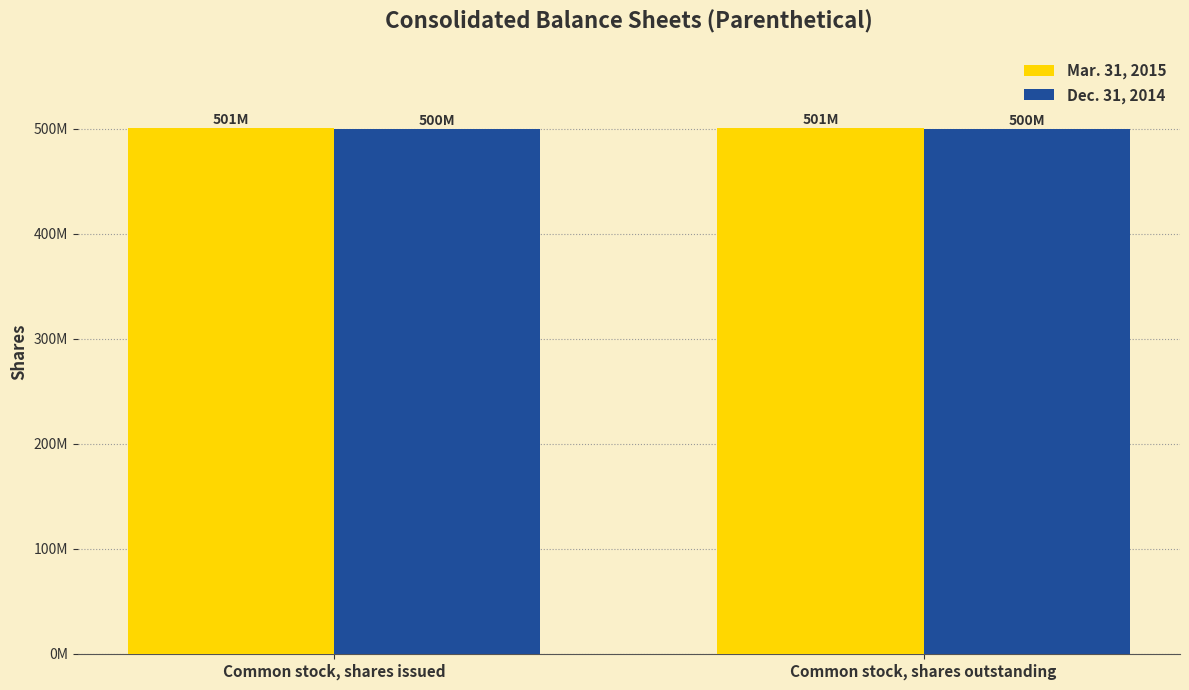

What are all the series names shown in the legend?

Mar. 31, 2015, Dec. 31, 2014